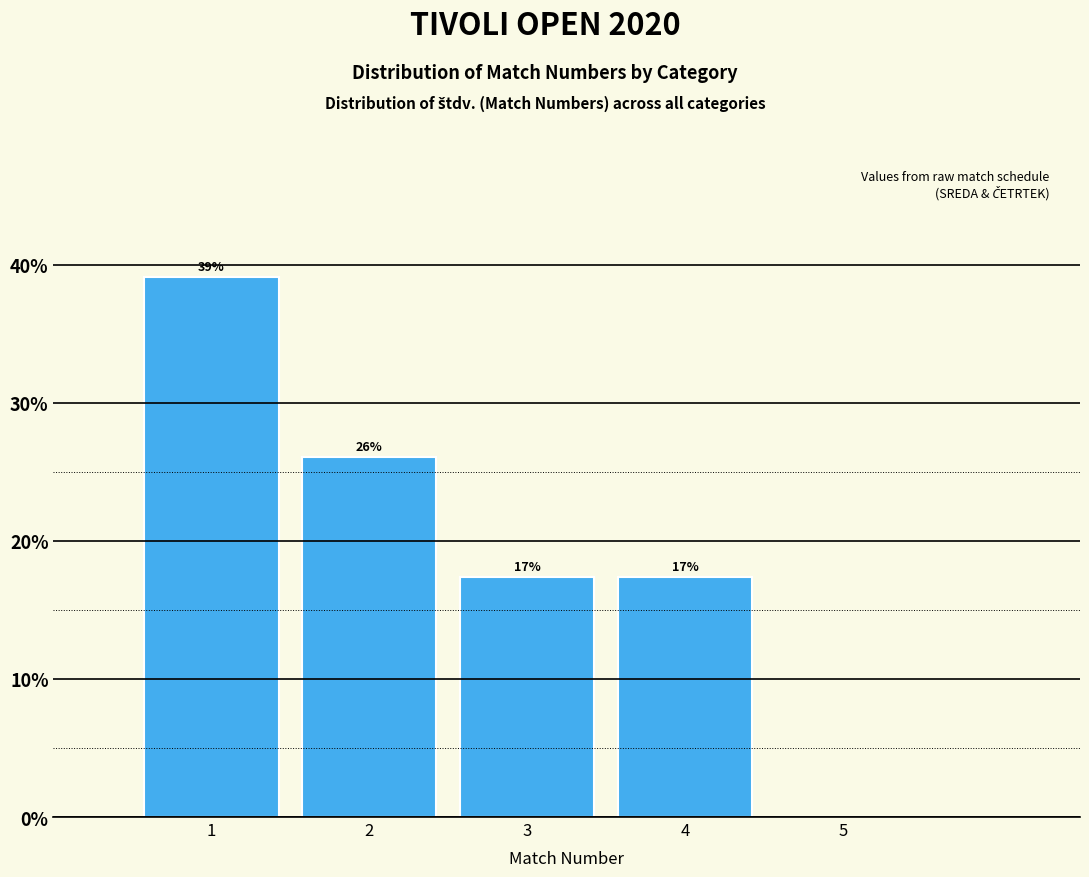

Which range on the x-axis has the tallest bar?

0.5 to 1.5